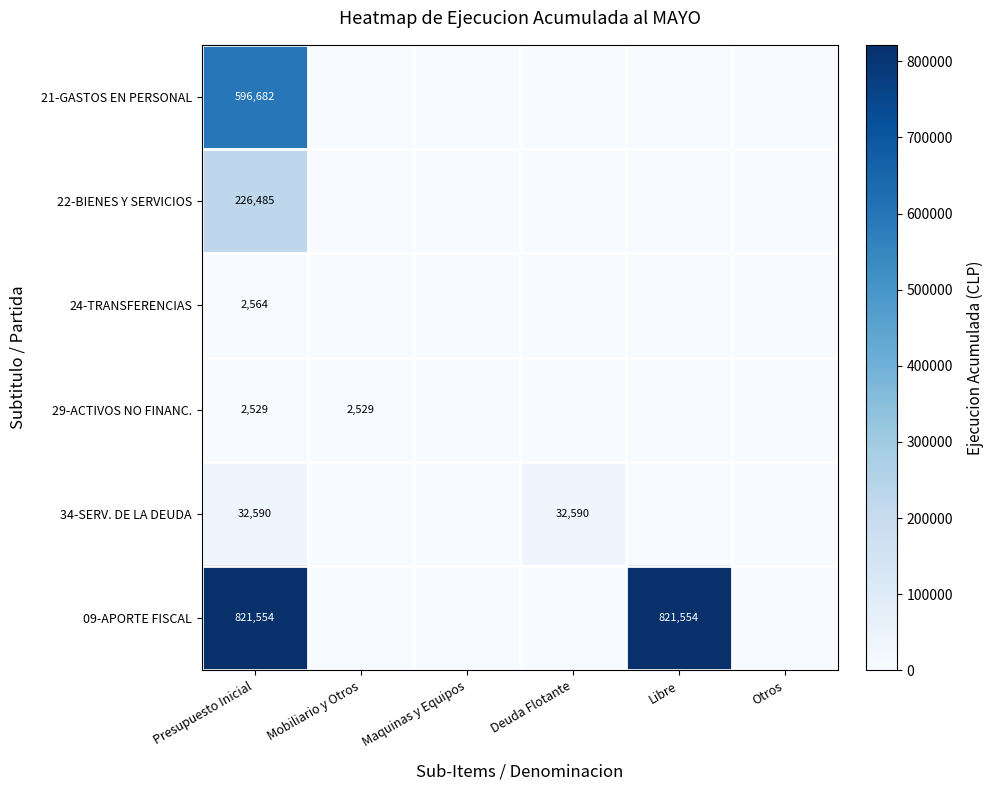

The 34-SERV. DE LA DEUDA series shows 49052 at Presupuesto Inicial. True or false?

False